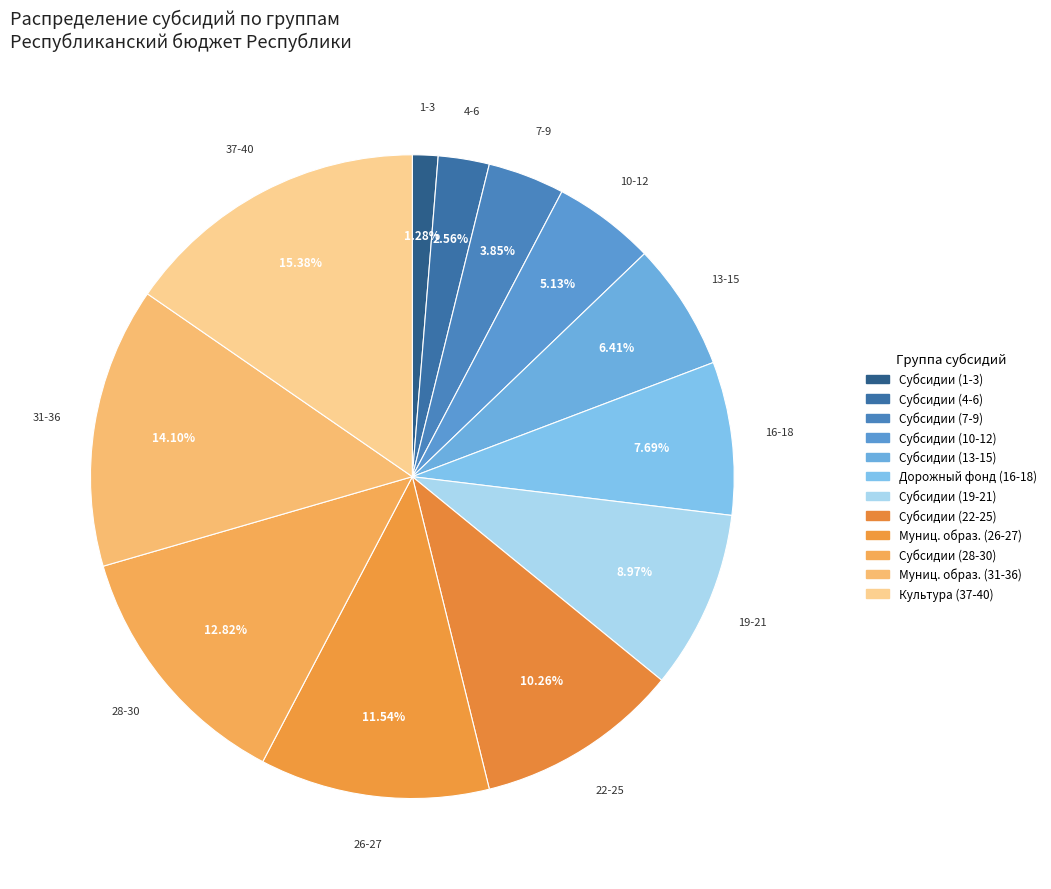

To the nearest percent, what is the average slice percentage?

8%